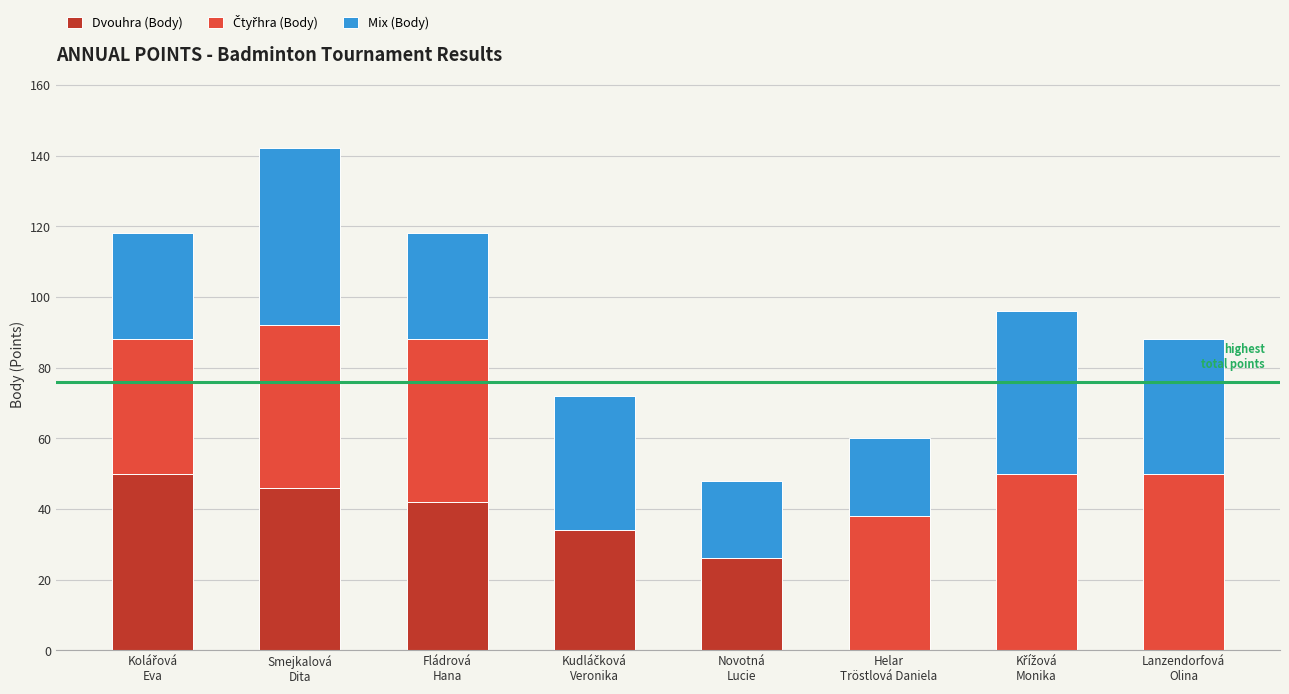

Are the bars grouped side by side (vs. stacked)?

No